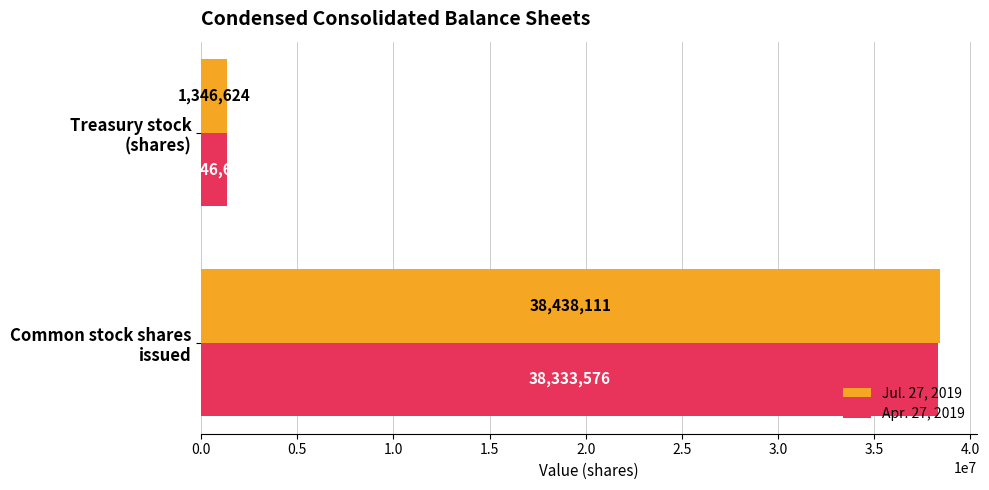

What is the smallest value displayed?

1346624